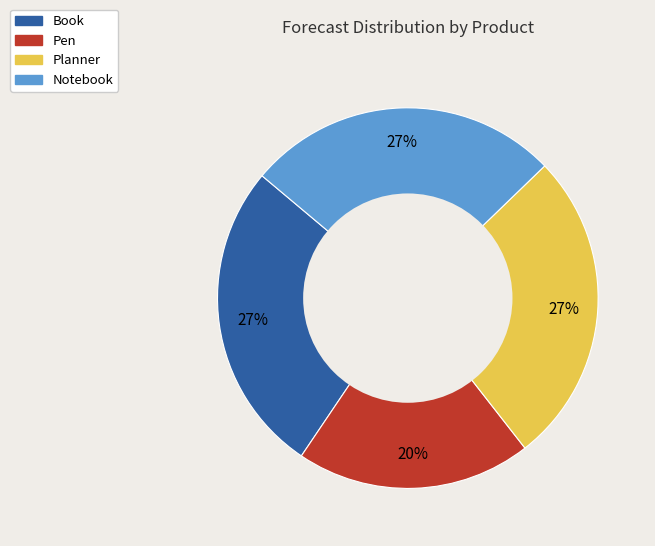

Which slice is the smallest?

Pen